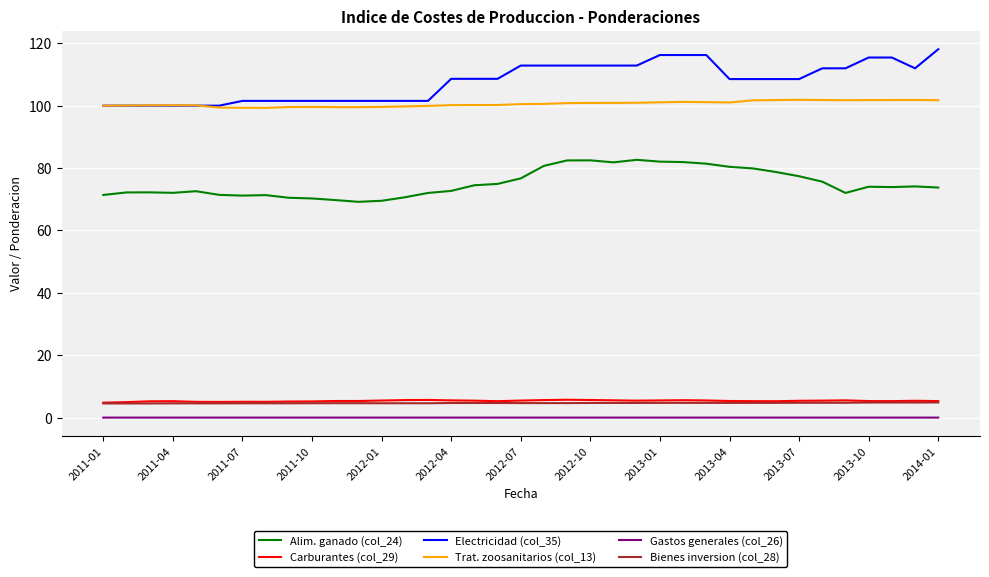

Which series has the largest total across all categories?

Electricidad (col_35)